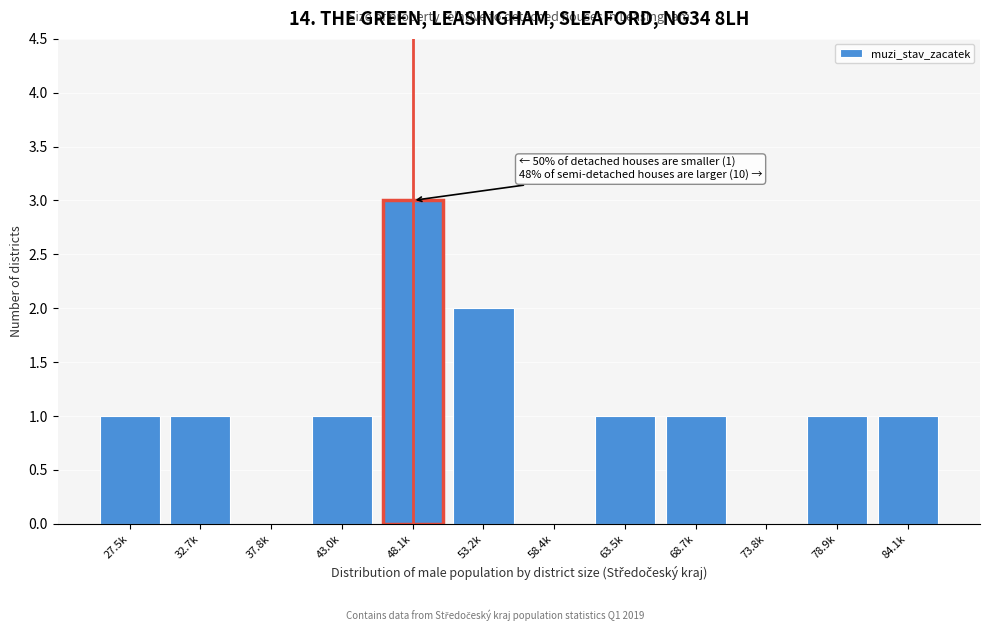

Reading right to left, what are all the values shown in this chart?

84.1k=1	78.9k=1	73.8k=0	68.7k=1	63.5k=1	58.4k=0	53.2k=2	48.1k=3	43.0k=1	37.8k=0	32.7k=1	27.5k=1